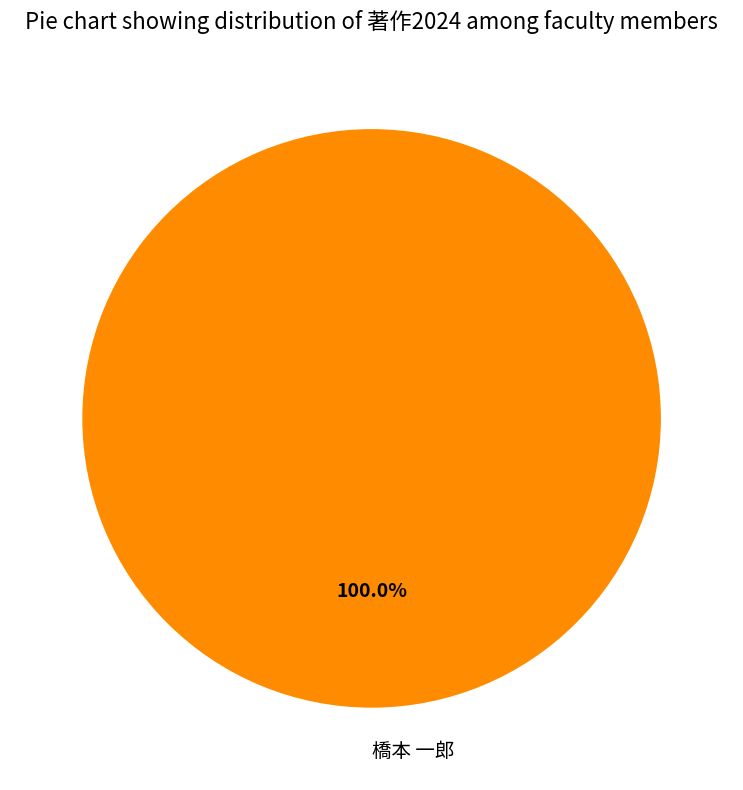

What is the majority slice?

橋本 一郎